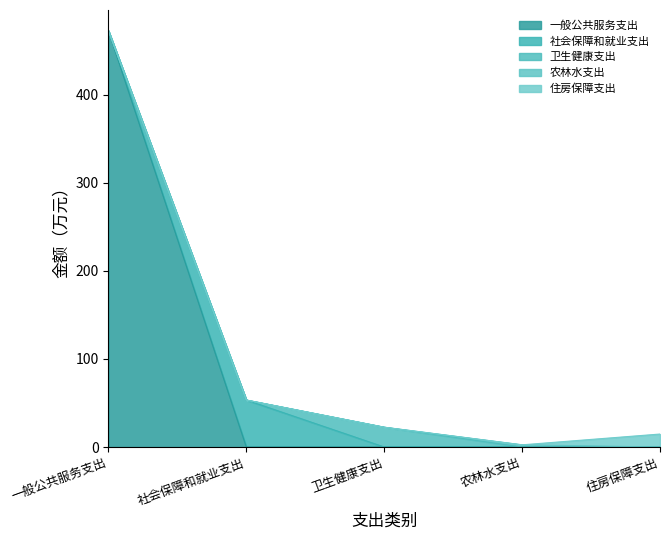

What is the difference between the highest and lowest values at 农林水支出?

2.5